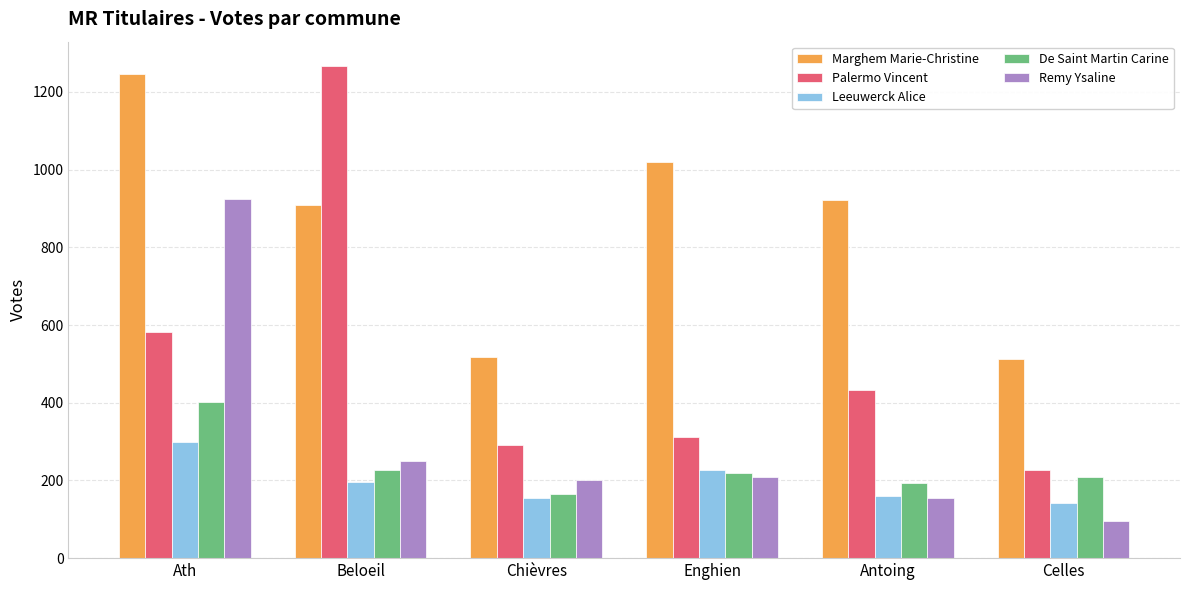

How many groups of bars are there?

6